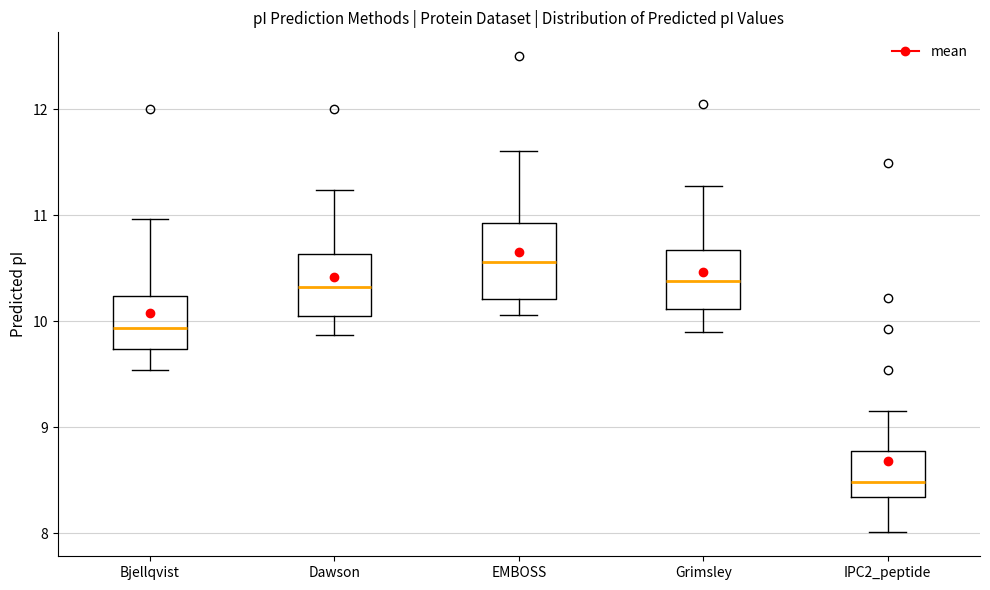

Reading left to right, transcribe this box plot: for each box, give where its median line is, the range the box spans, and where its two whiskers end, as read against the y-axis. The values are not printed on the chart, so give them approximately, as read against the axis.

Bjellqvist: median 9.9, box 9.7 to 10.2, whiskers 9.5 to 11.0
Dawson: median 10.3, box 10.1 to 10.6, whiskers 9.9 to 11.2
EMBOSS: median 10.6, box 10.2 to 10.9, whiskers 10.1 to 11.6
Grimsley: median 10.4, box 10.1 to 10.7, whiskers 9.9 to 11.3
IPC2_peptide: median 8.5, box 8.3 to 8.8, whiskers 8.0 to 9.2